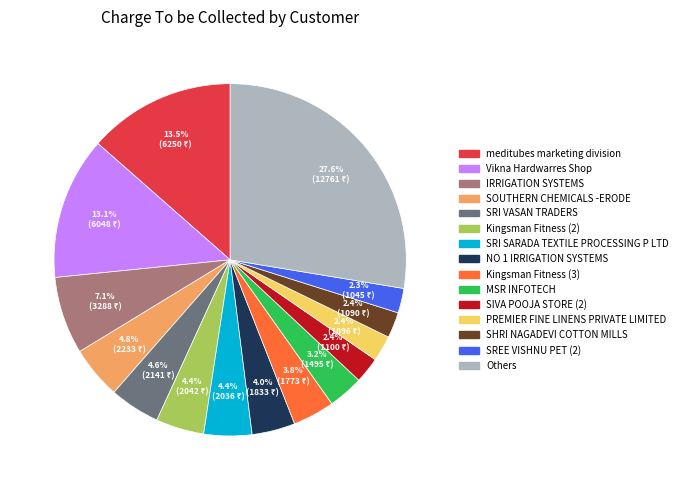

How many segments does this pie chart have?

15